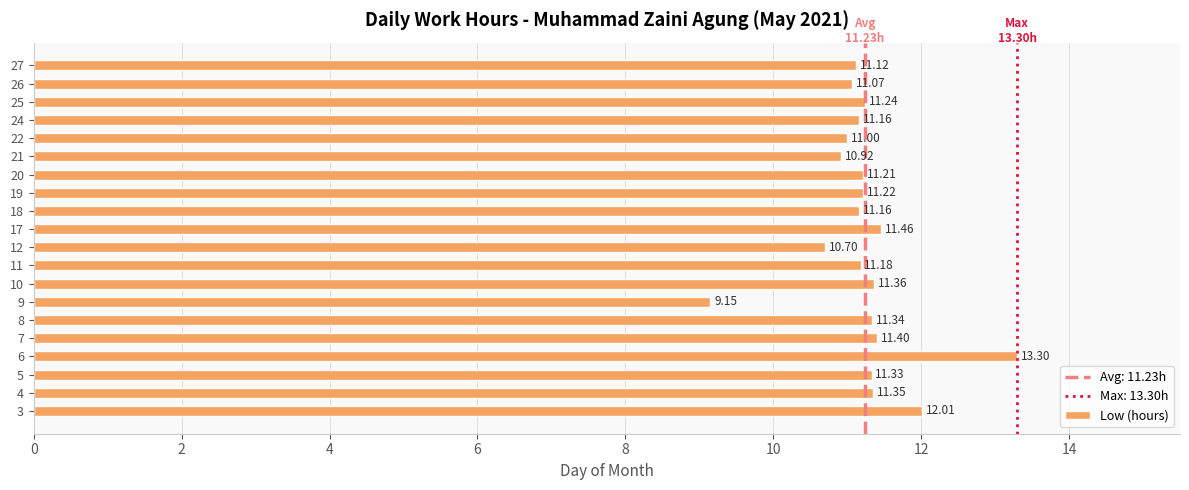

Between 7 and 21, which is larger?

7